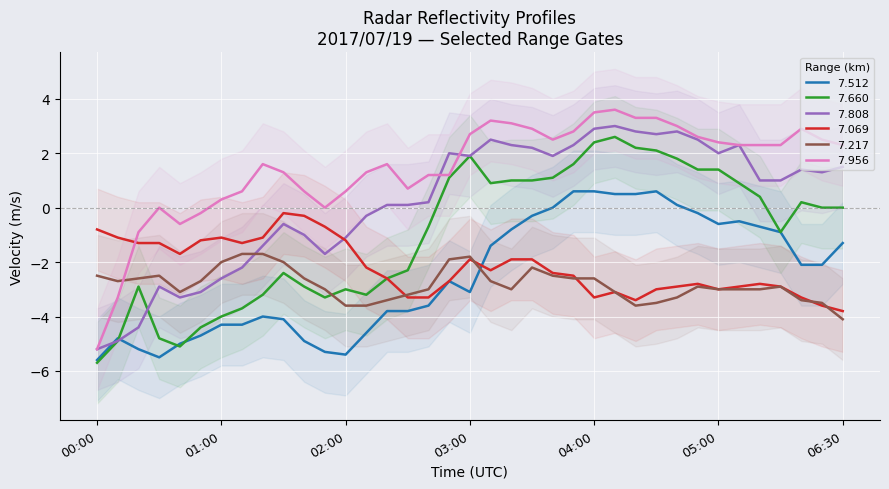

How many lines are shown in the chart?

6